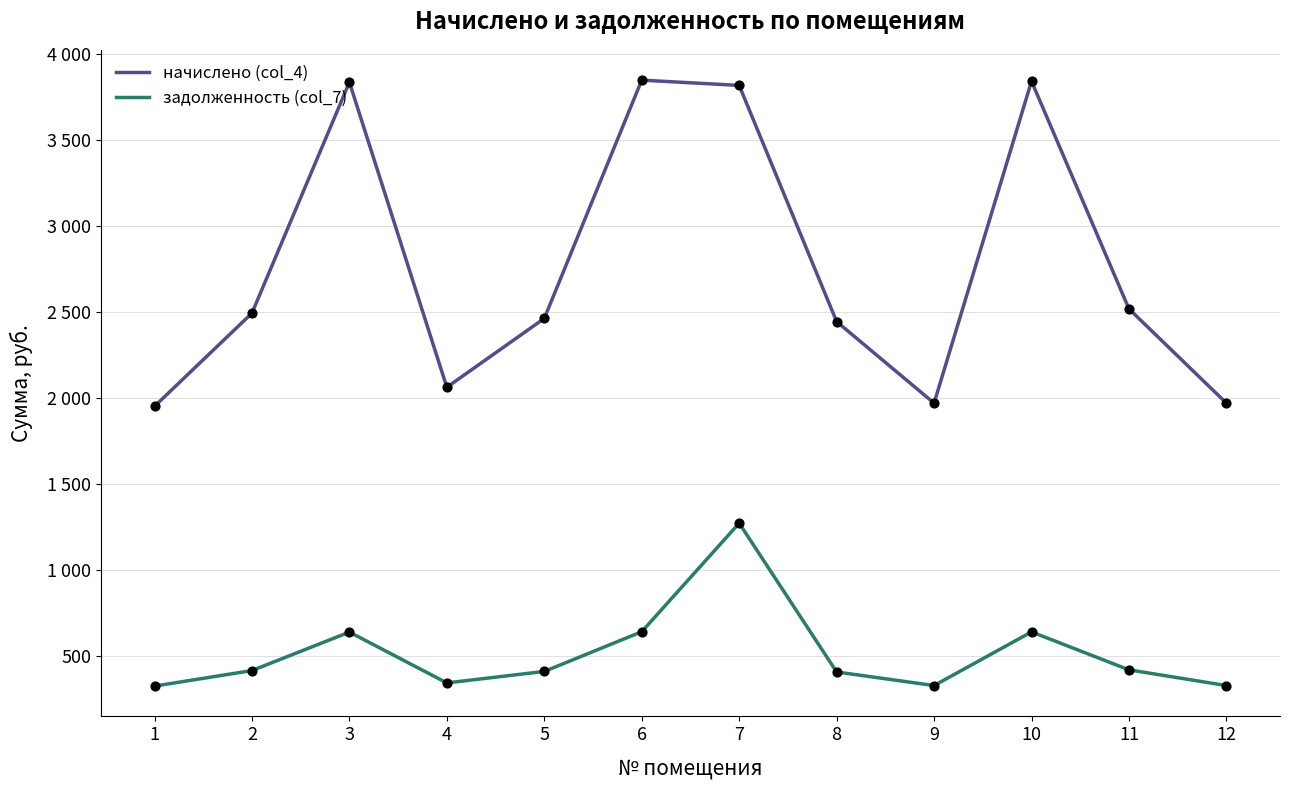

At which category is the sum across all series the highest?

7